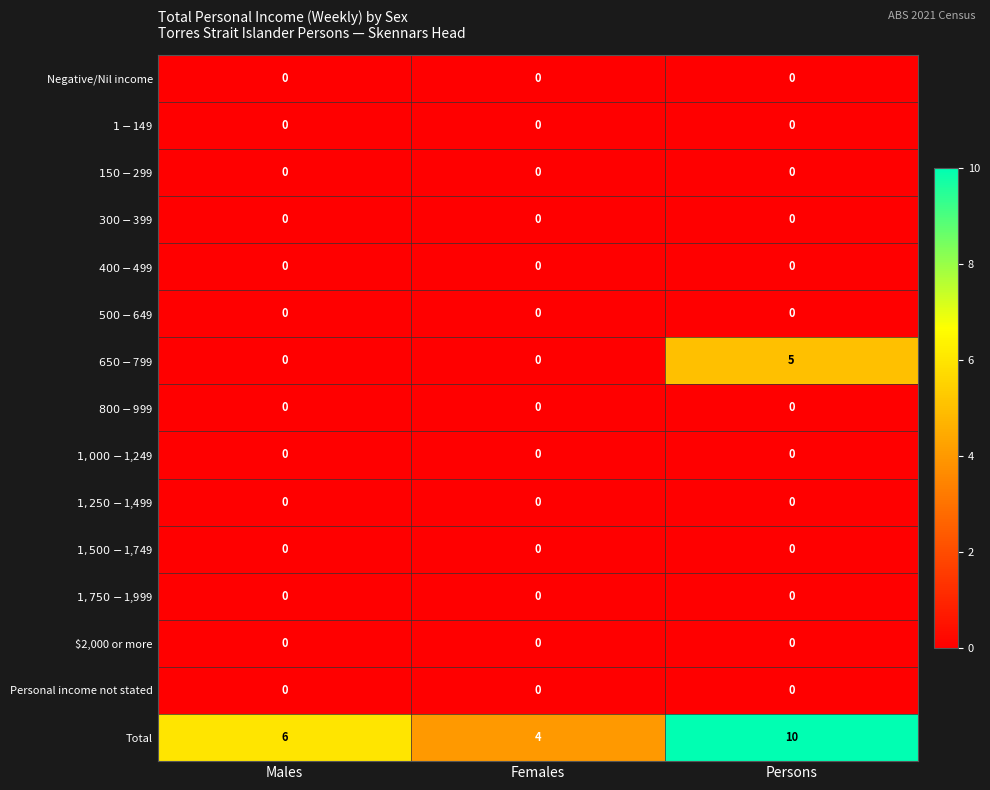

What is the total value across all series at Males?

6